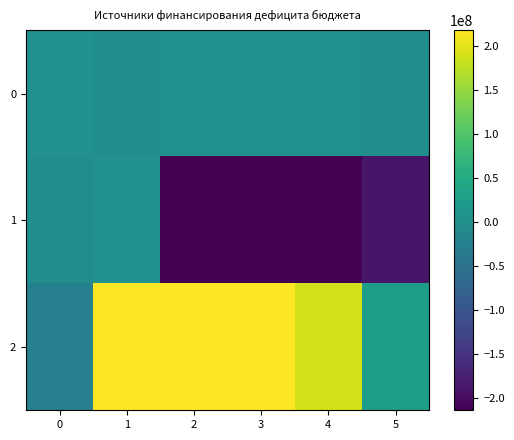

What is the lowest value of the 2 series?

-25884850.0